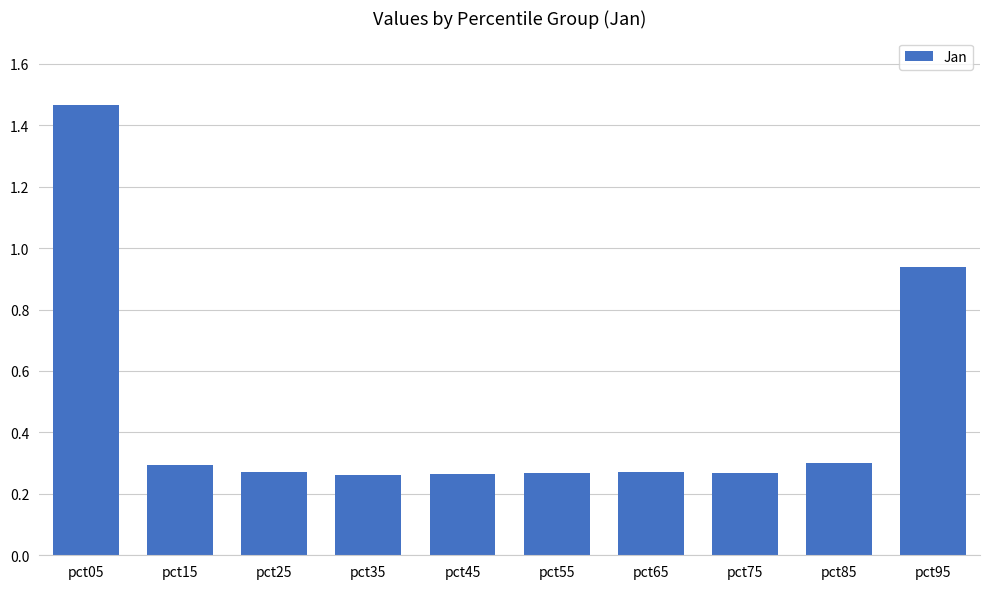

How many bars are there in total?

10